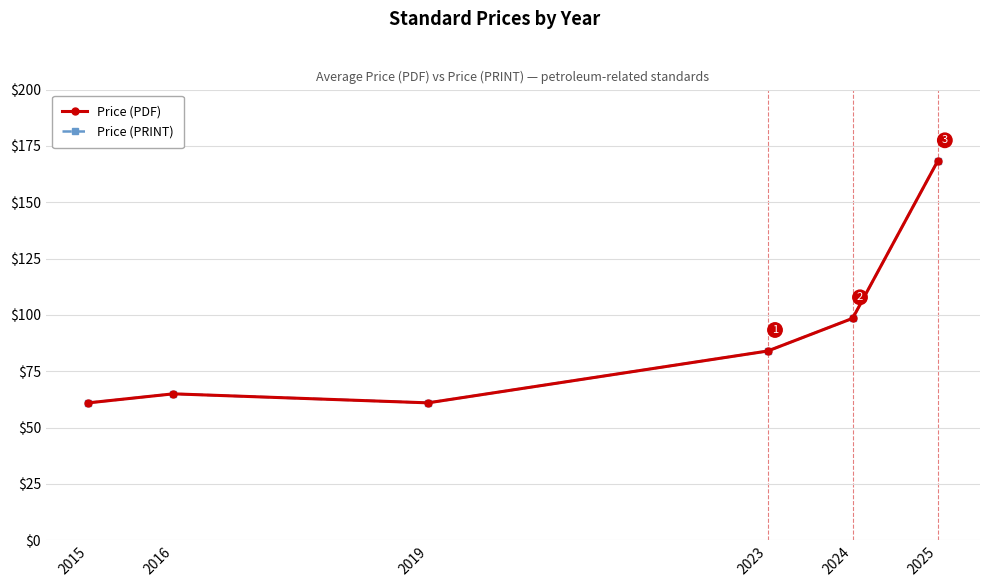

How many interior local peaks does the Price (PDF) series have?

1